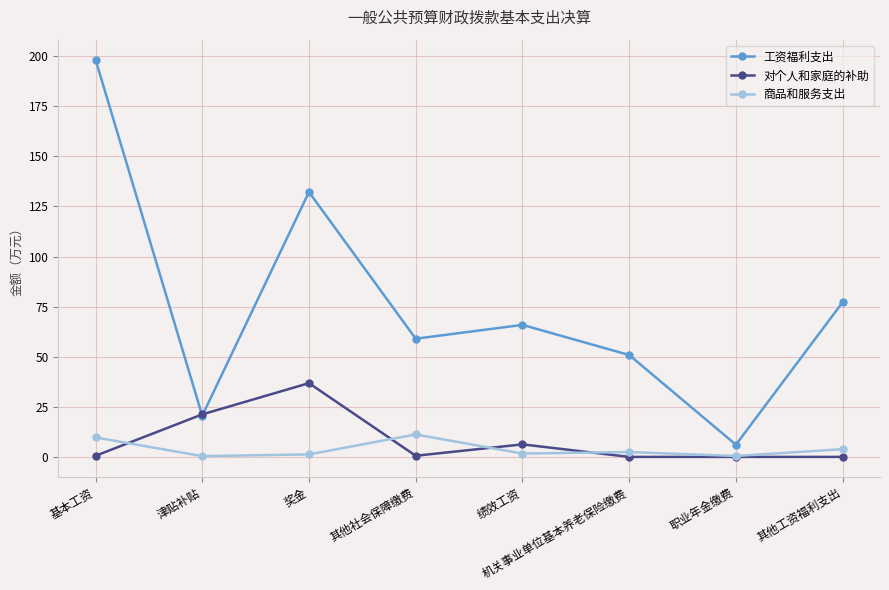

What is the sum of the 对个人和家庭的补助 values at 奖金 and 基本工资?

37.4